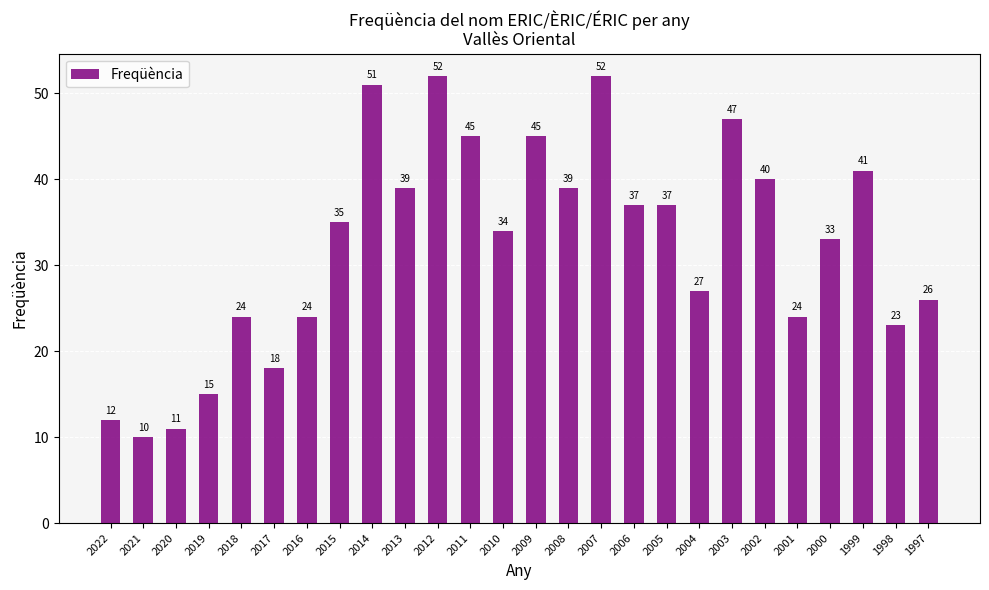

How many bars are there in total?

26